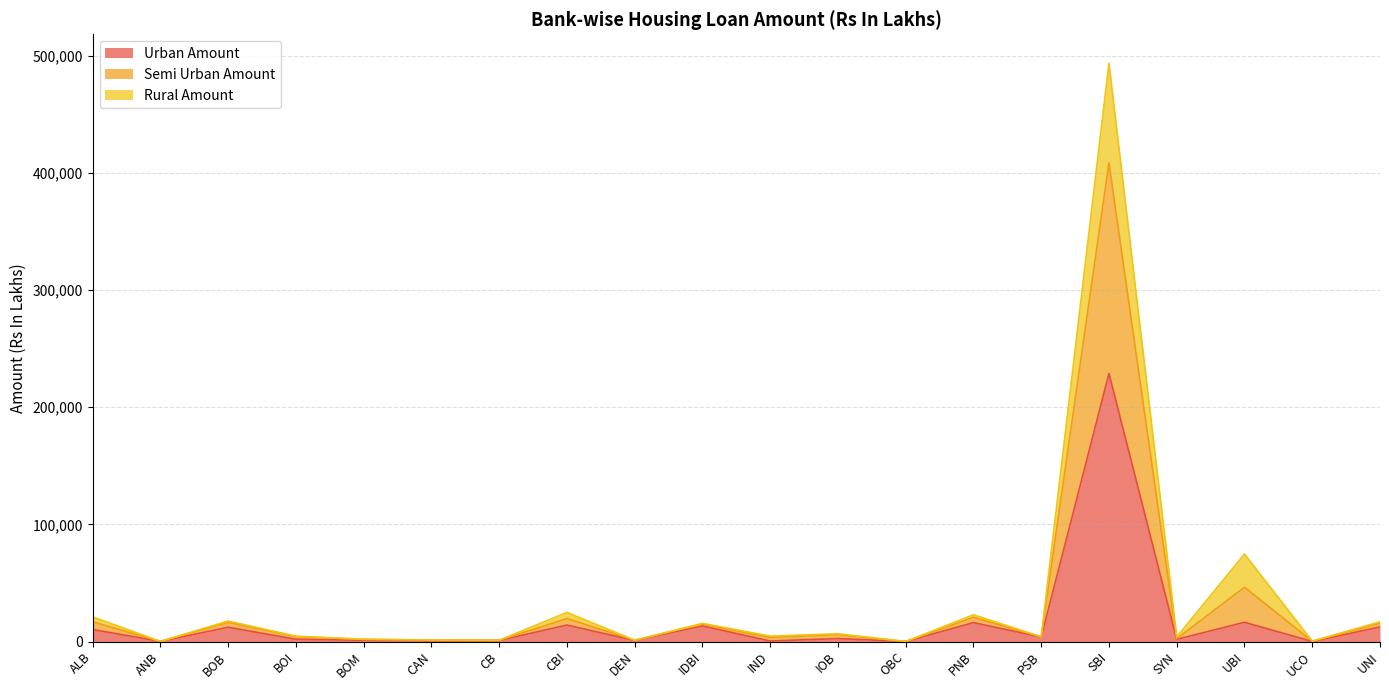

At which category is the sum across all series the highest?

SBI